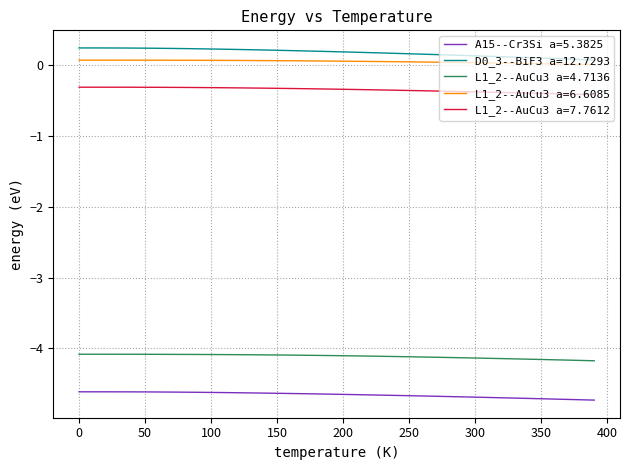

True or false: A15--Cr3Si a=5.3825 and L1_2--AuCu3 a=7.7612 intersect in this chart.

False